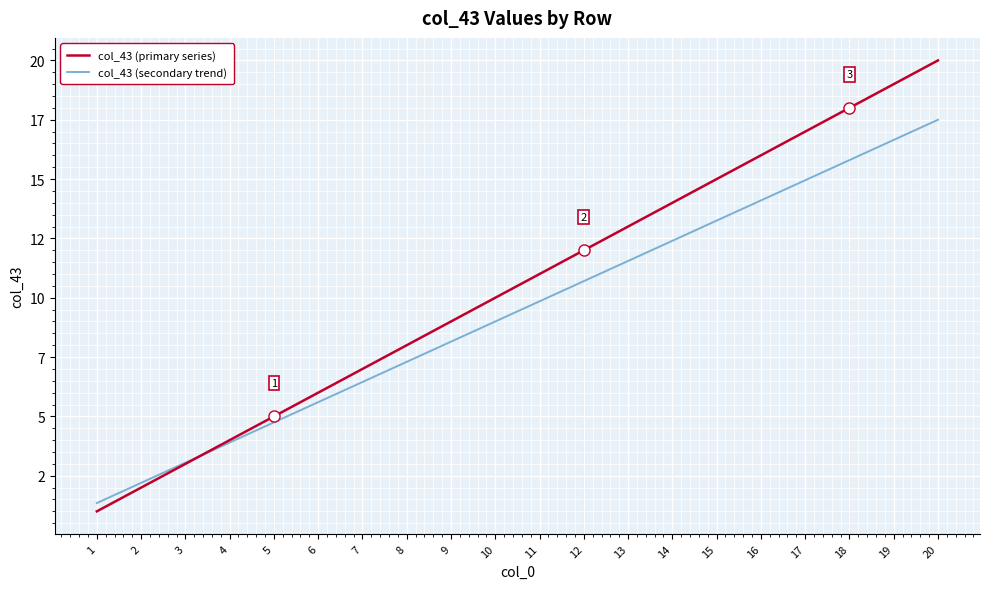

Does the chart display data point markers on the line(s)?

No